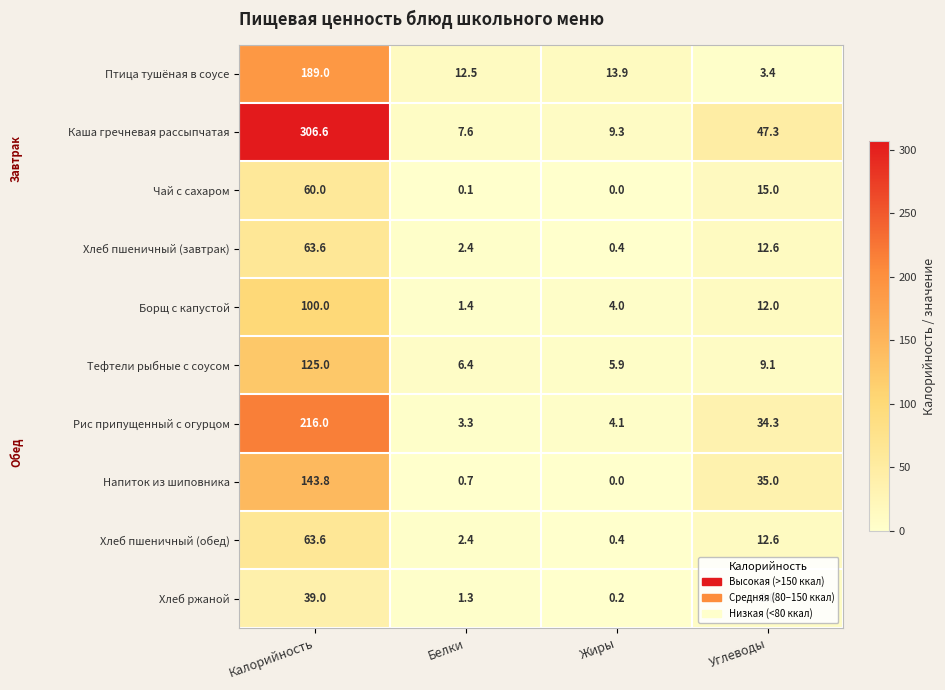

Rank the categories by Хлеб пшеничный (завтрак) value from lowest to highest.

Жиры, Белки, Углеводы, Калорийность